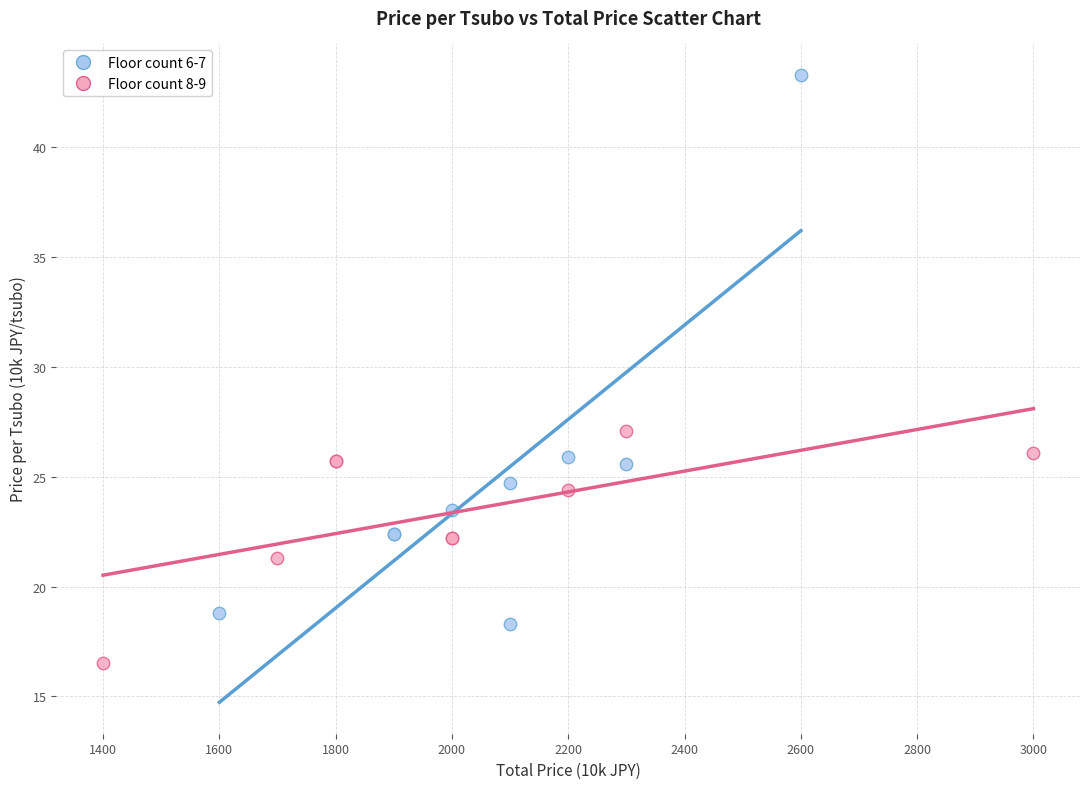

Which series contains the highest Y value?

Floor count 6-7